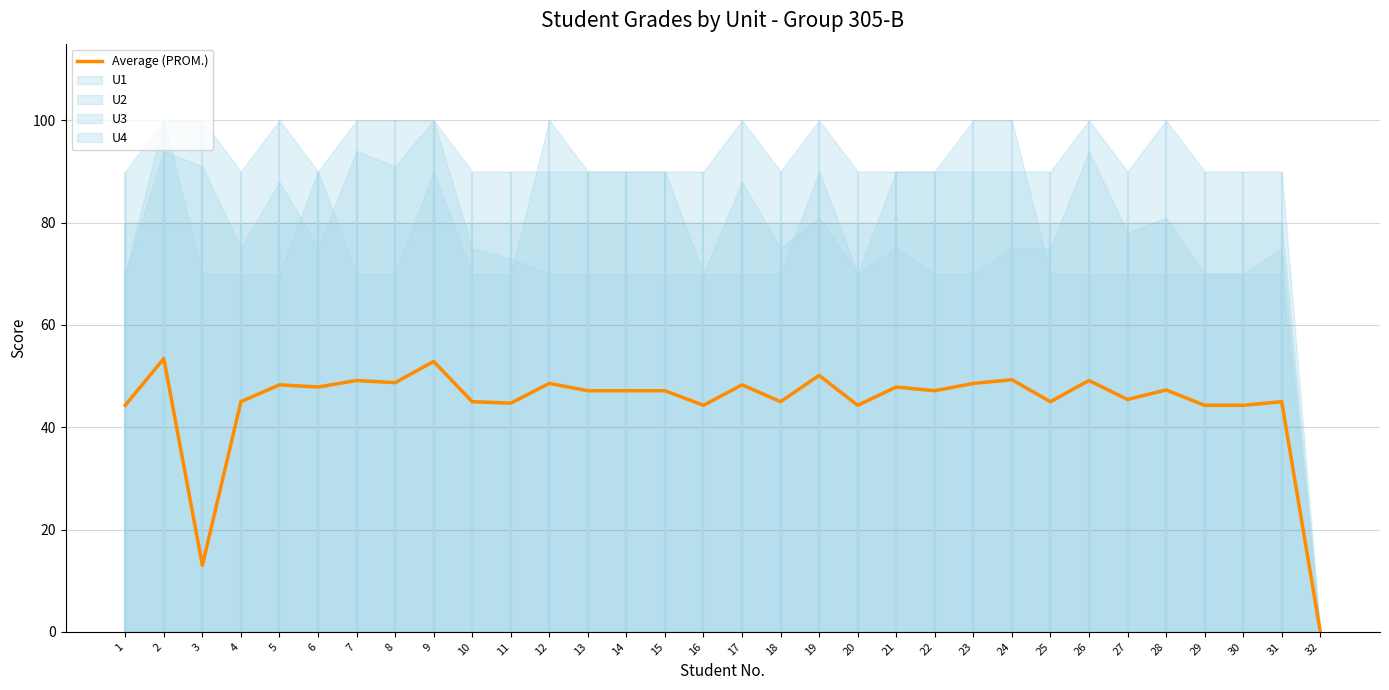

Rank the categories by value from lowest to highest.

32, 3, 1, 16, 20, 29, 30, 11, 4, 10, 18, 25, 31, 27, 13, 14, 15, 22, 28, 6, 21, 5, 17, 12, 23, 8, 7, 26, 24, 19, 9, 2